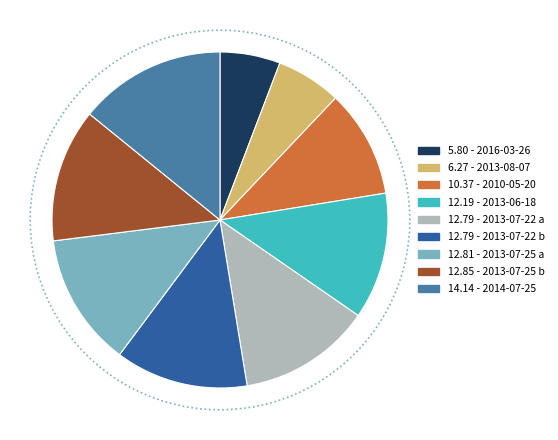

How many slices are in this pie chart?

9